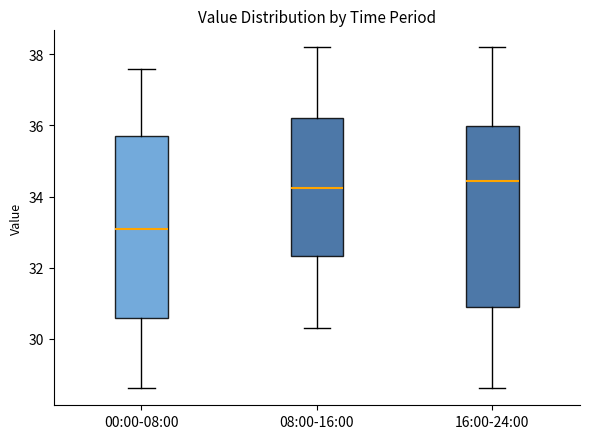

Reading left to right, read every box against the y-axis: the position of its median line, the range the box covers, and the ends of its whiskers. The values are not printed on the chart, so give them approximately, as read against the axis.

00:00-08:00: median 33.0, box 30.6 to 35.6, whiskers 28.6 to 37.6
08:00-16:00: median 34.2, box 32.4 to 36.2, whiskers 30.4 to 38.2
16:00-24:00: median 34.4, box 30.8 to 36.0, whiskers 28.6 to 38.2